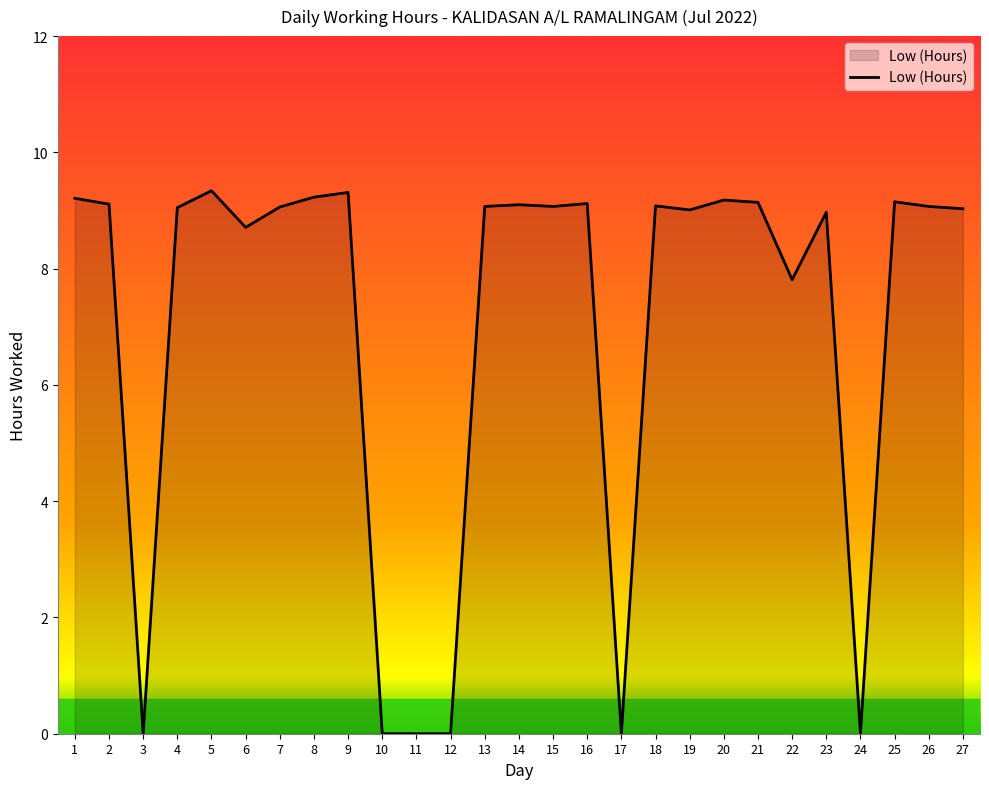

What value does the data have at 18?

9.1